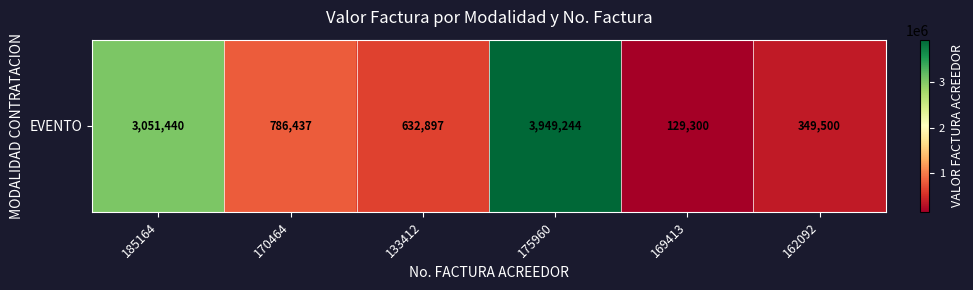

Reading right to left, transcribe all the data shown in this chart.

162092=349500	169413=129300	175960=3949244	133412=632897	170464=786437	185164=3051440